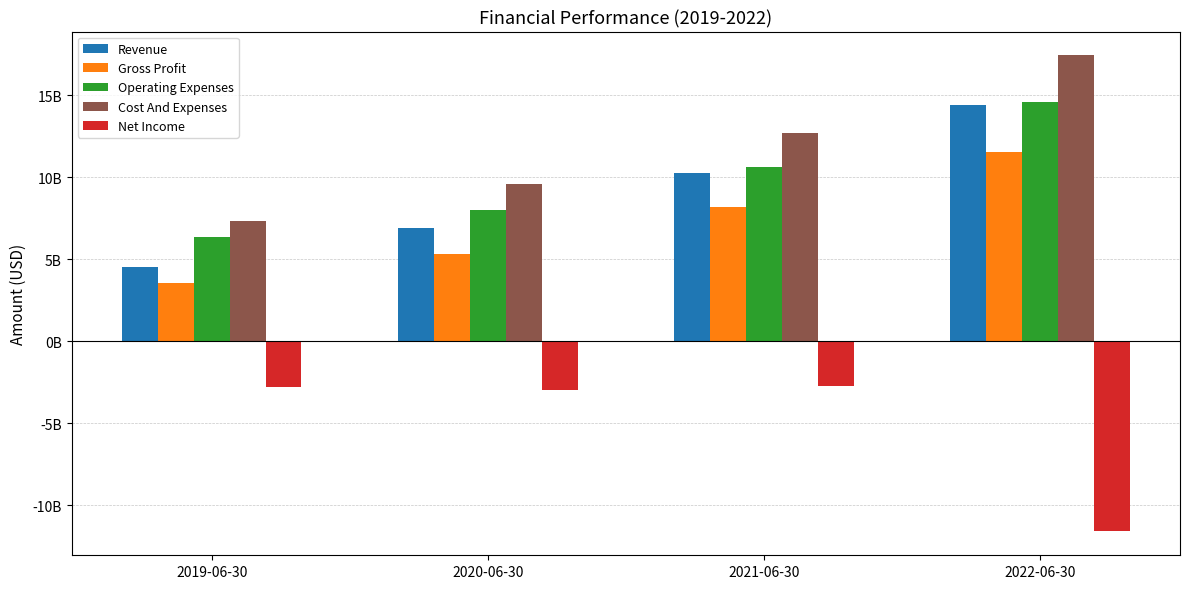

Reading left to right, what are all the values shown in this chart?

Revenue: 4516950000	6895240000	10258082000	14380373000
Gross Profit: 3530581000	5337279000	8158058000	11539541000
Operating Expenses: 6361251000	8018375000	10599995000	14582223000
Cost And Expenses: 7347620000	9576336000	12700019000	17423055000
Net Income: -2778440000	-2972985000	-2756177000	-11609024000